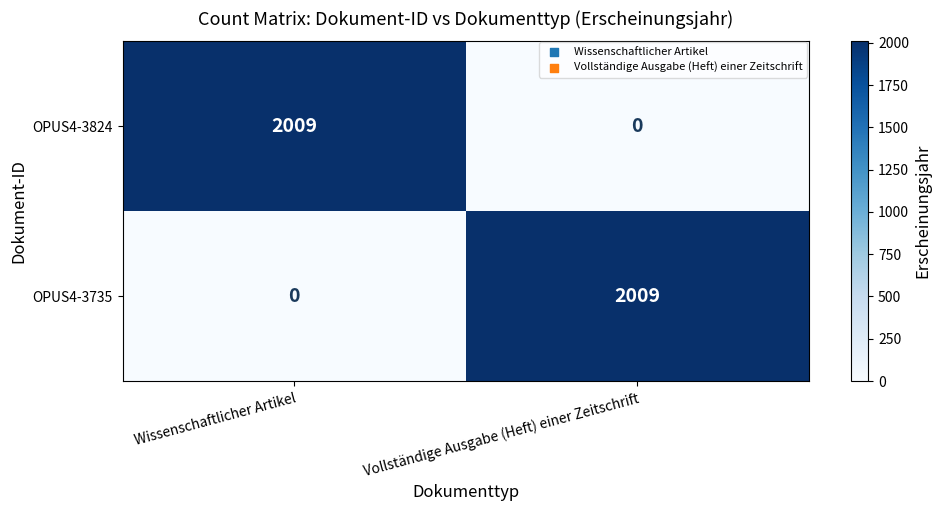

Is the value of OPUS4-3735 at Wissenschaftlicher Artikel greater than the value of OPUS4-3824 at Wissenschaftlicher Artikel?

No